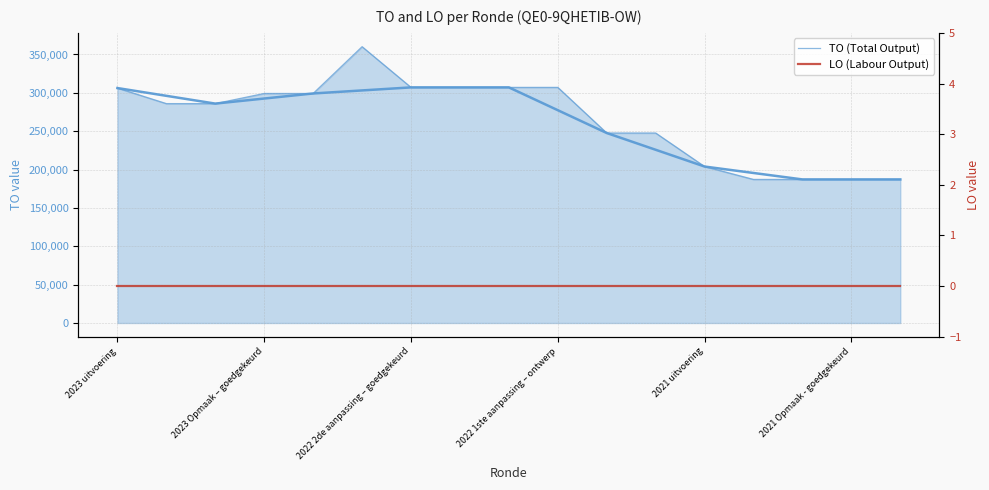

Reading right to left, transcribe all the data shown in this chart.

TO (Total Output): 187143	187143	187143	187143	203941	247627	247627	307104	307104	307104	307104	360173	299184	299184	285976	285976	306247
LO (Labour Output): 0	0	0	0	0	0	0	0	0	0	0	0	0	0	0	0	0